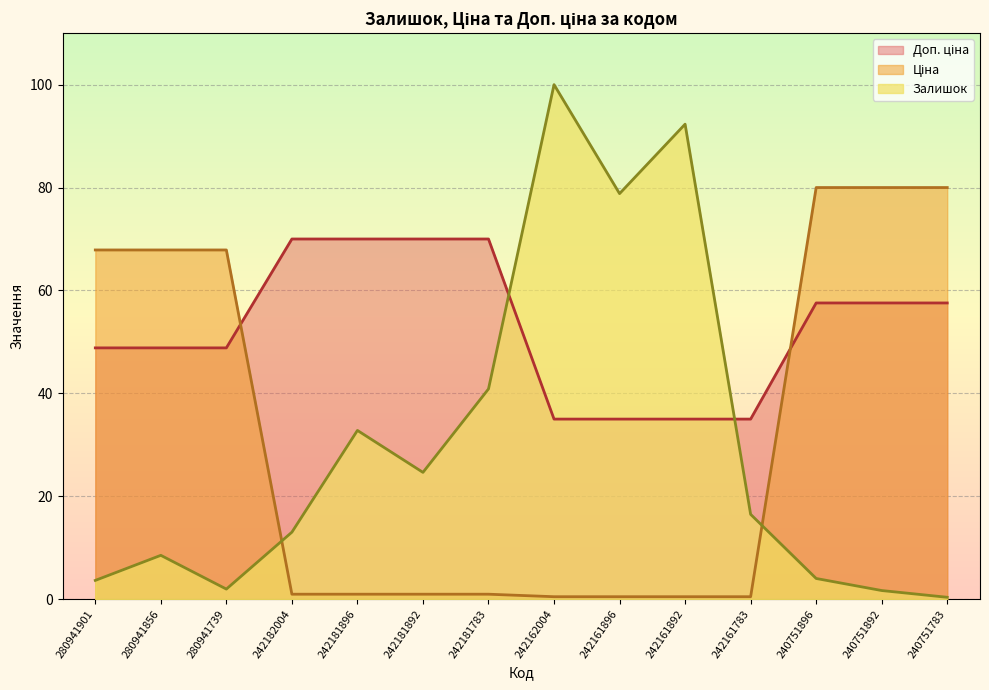

List the series in order of their peak value, highest first.

Залишок, Ціна, Доп. ціна